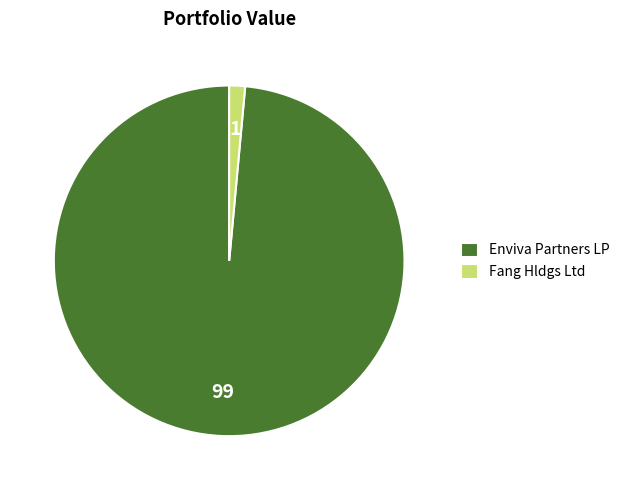

What is the ratio of the value at Enviva Partners LP to the value at Fang Hldgs Ltd?

67.5